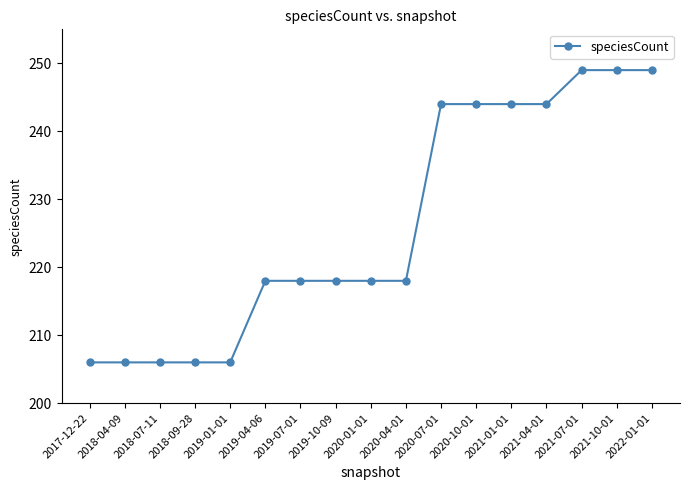

What is the smallest value displayed?

206